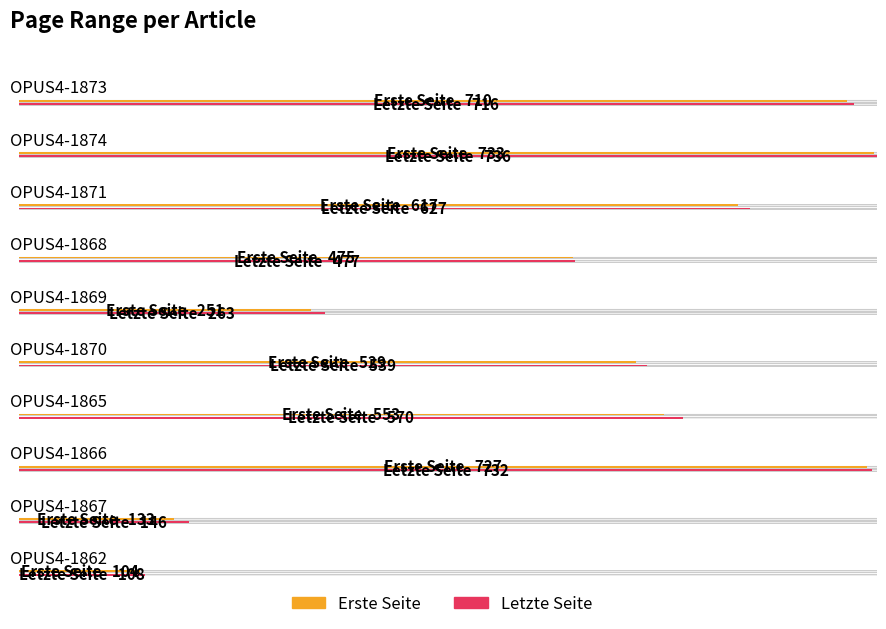

Does the chart contain any negative values?

No